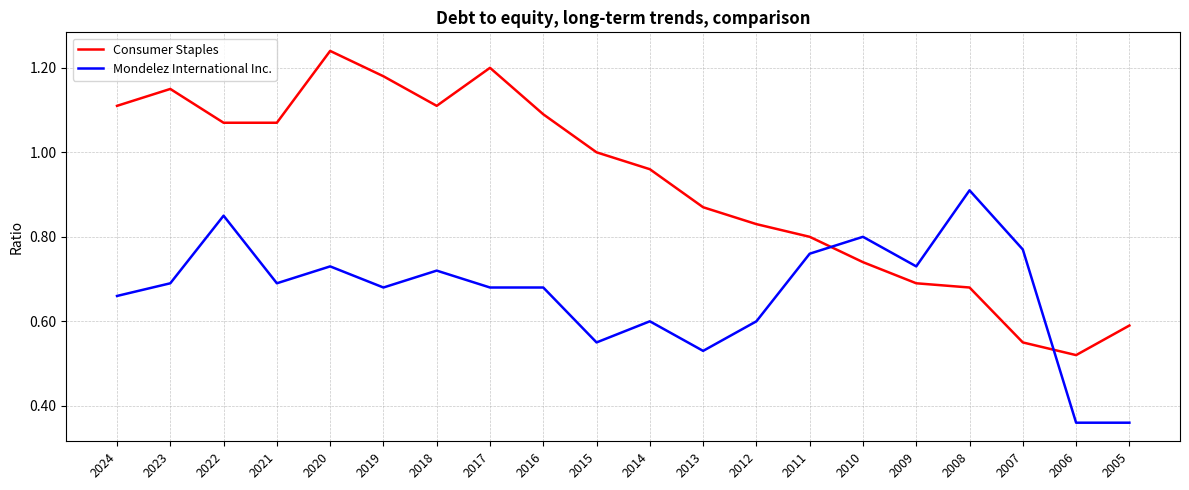

True or false: Mondelez International Inc. and Consumer Staples cross at least once.

True